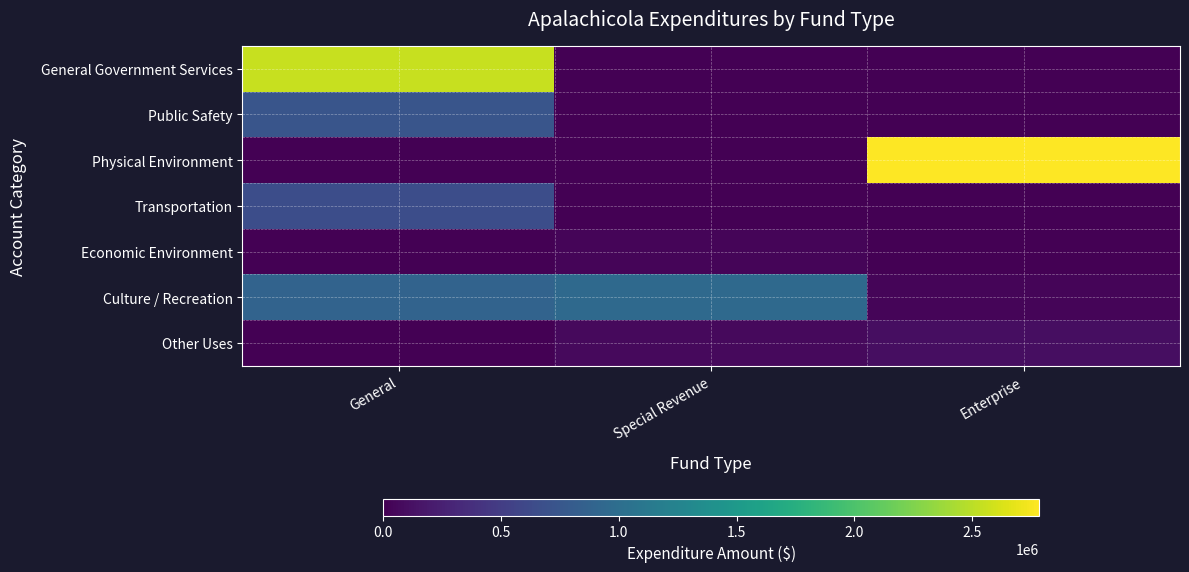

Which label corresponds to the smallest value in the chart?

Special Revenue